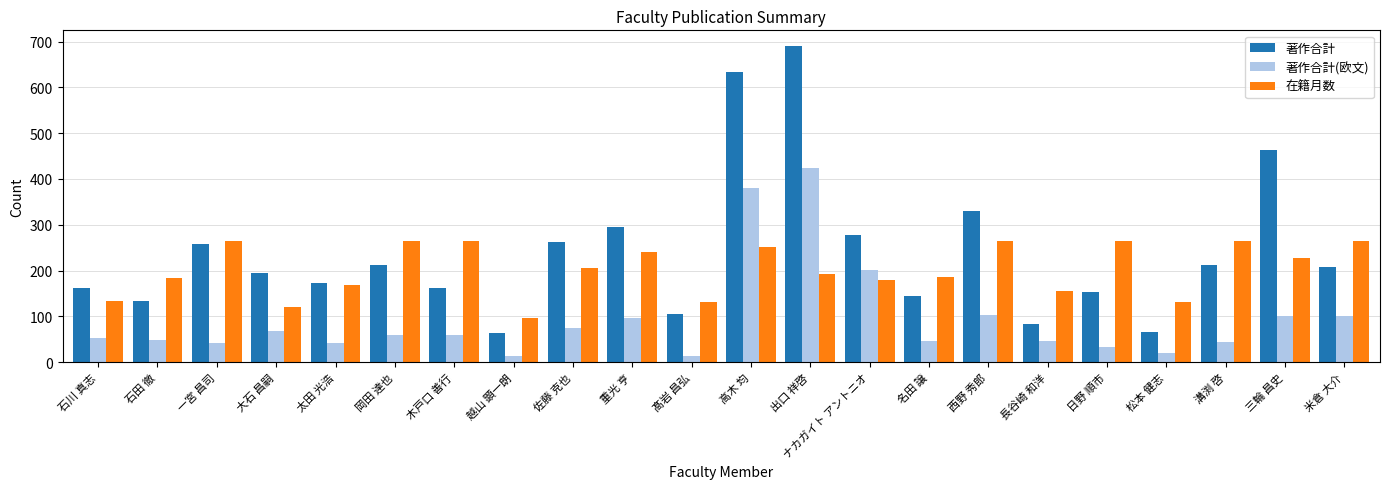

How many groups of bars are there?

22